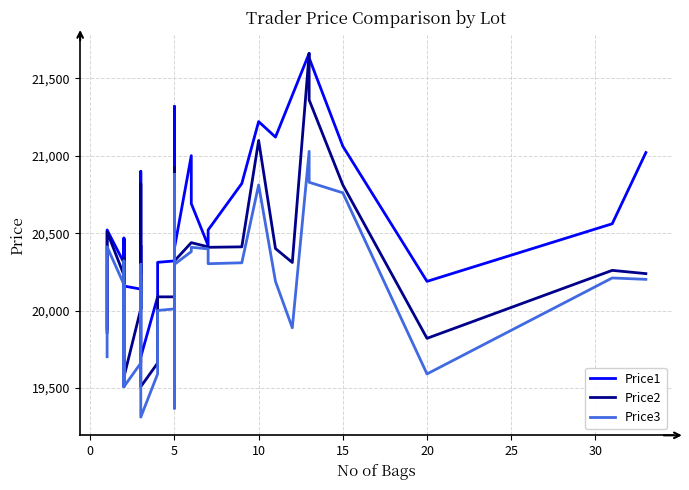

What is the difference between the highest and lowest values at 5?

310